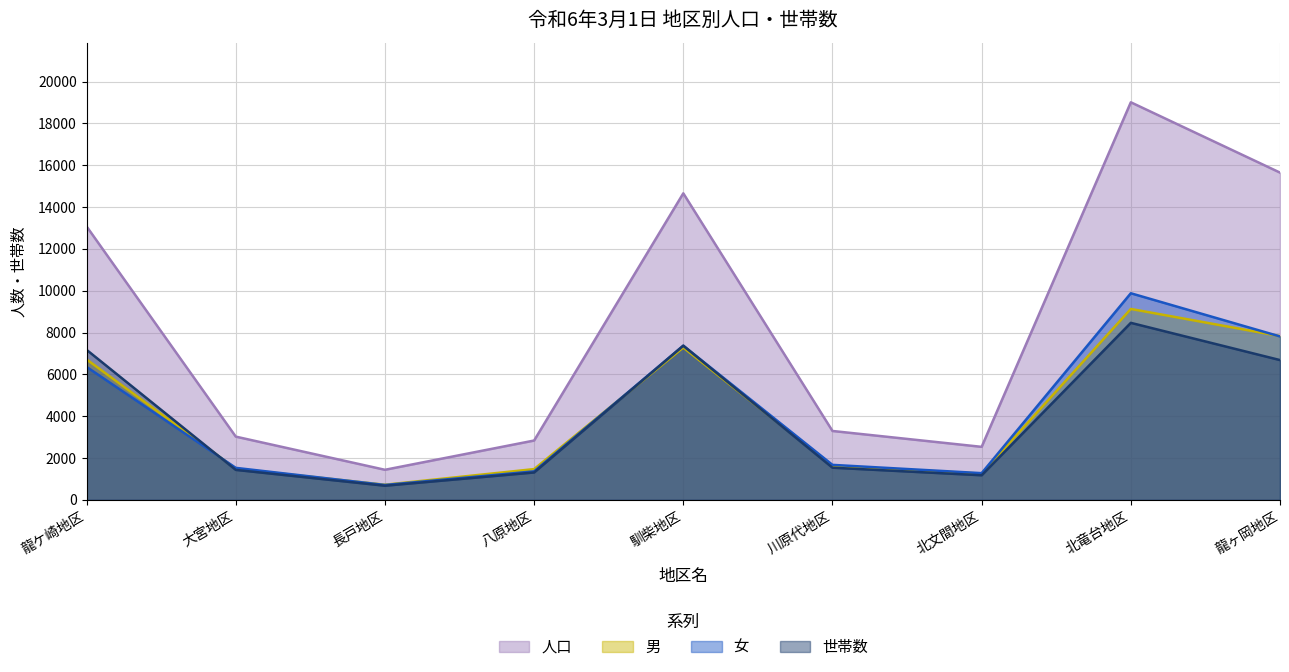

True or false: 男 and 世帯数 intersect in this chart.

True